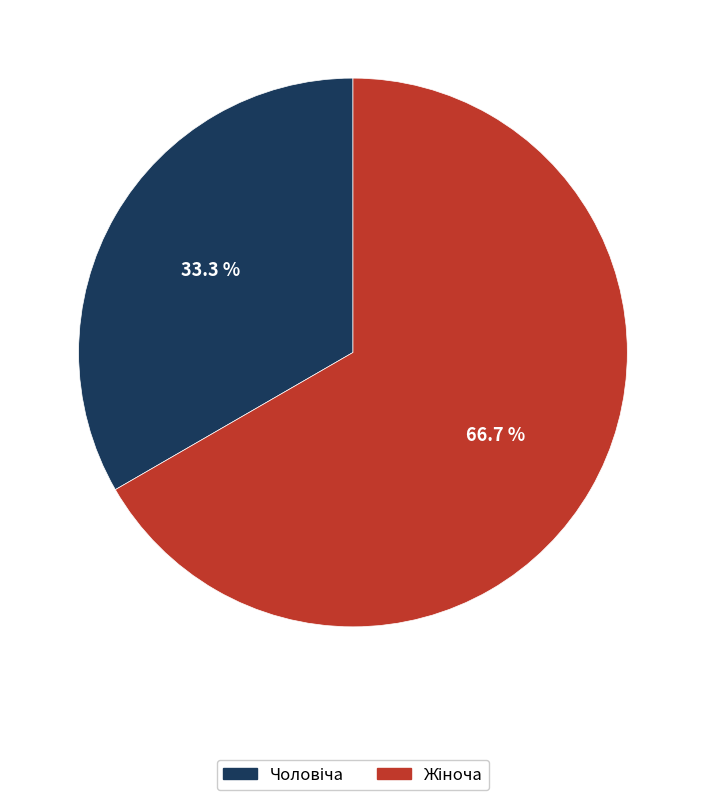

Is there any slice that represents more than half of the pie?

Yes